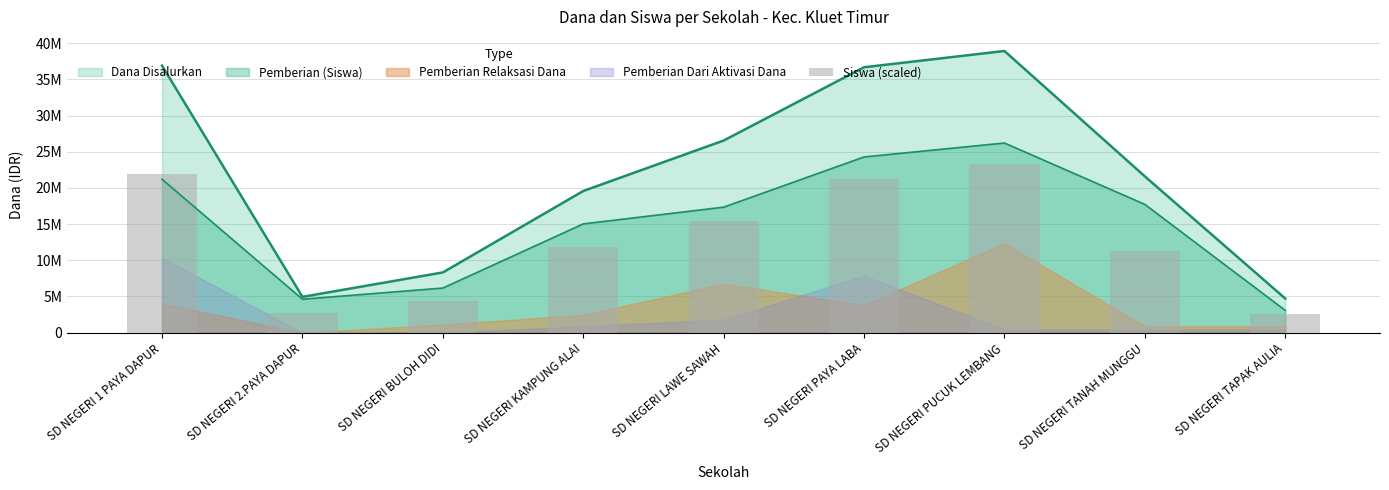

Which has a higher value, SD NEGERI TANAH MUNGGU or SD NEGERI BULOH DIDI?

SD NEGERI TANAH MUNGGU